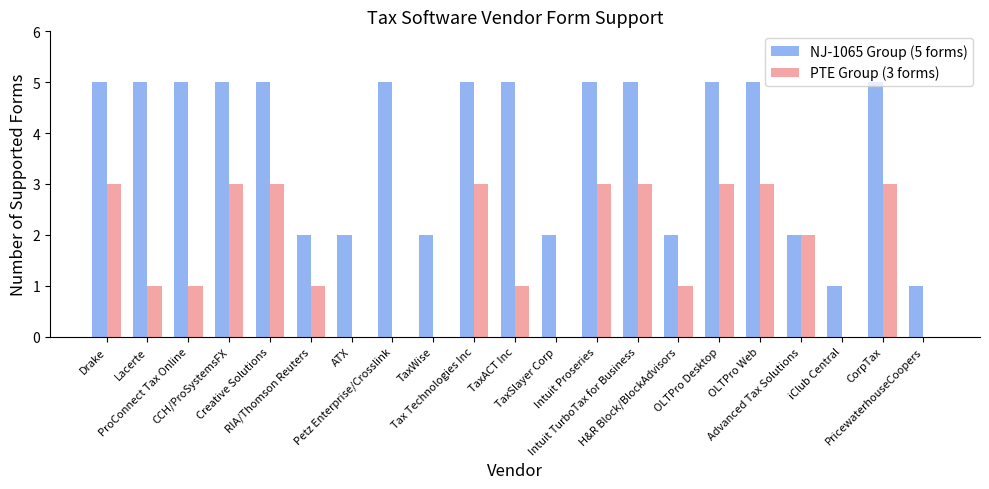

Which series has the largest total across all categories?

NJ-1065 Group (5 forms)